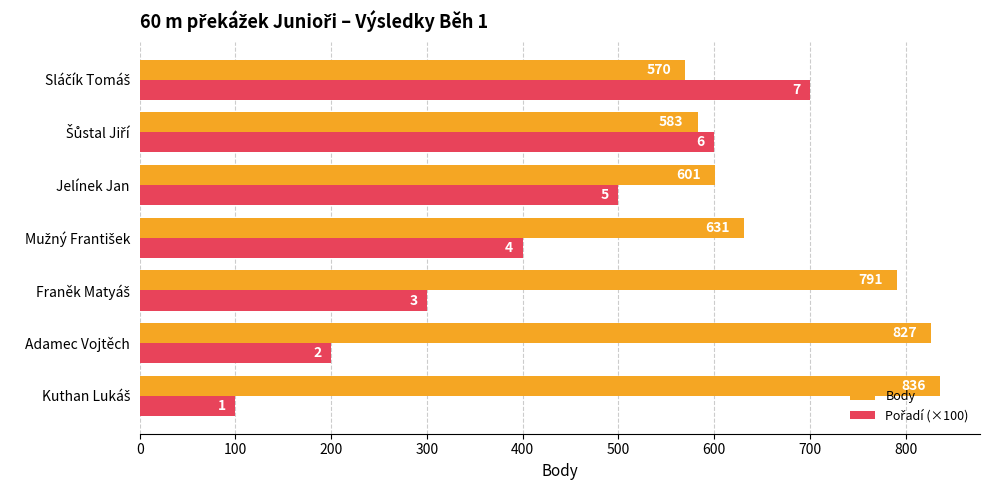

At how many categories does at least one series exceed 165?

7